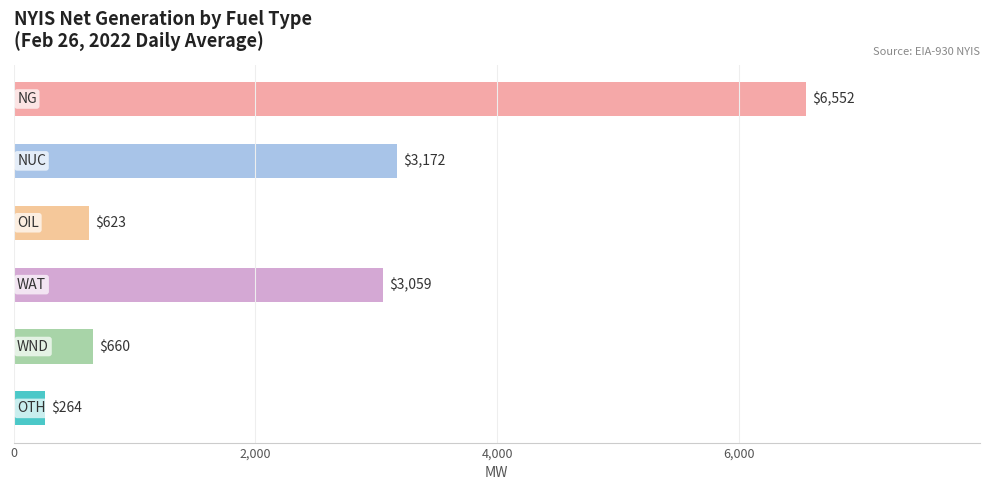

What is the maximum value shown in the chart?

6552.0